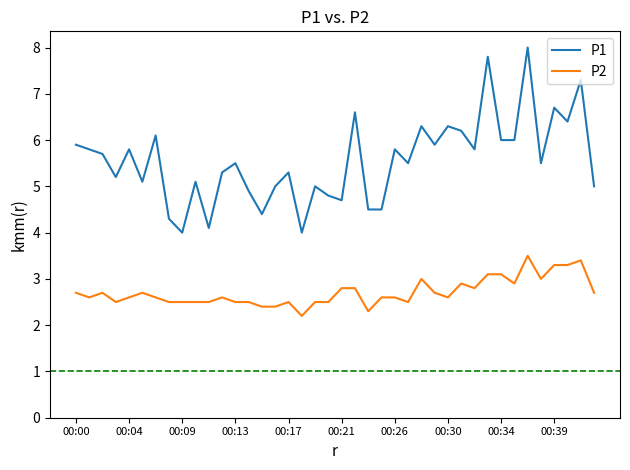

Reading right to left, transcribe all the data shown in this chart.

P1: 5.0	7.3	6.4	6.7	5.5	8.0	6.0	6.0	7.8	5.8	6.2	6.3	5.9	6.3	5.5	5.8	4.5	4.5	6.6	4.7	4.8	5.0	4.0	5.3	5.0	4.4	4.9	5.5	5.3	4.1	5.1	4.0	4.3	6.1	5.1	5.8	5.2	5.7	5.8	5.9
P2: 2.7	3.4	3.3	3.3	3.0	3.5	2.9	3.1	3.1	2.8	2.9	2.6	2.7	3.0	2.5	2.6	2.6	2.3	2.8	2.8	2.5	2.5	2.2	2.5	2.4	2.4	2.5	2.5	2.6	2.5	2.5	2.5	2.5	2.6	2.7	2.6	2.5	2.7	2.6	2.7